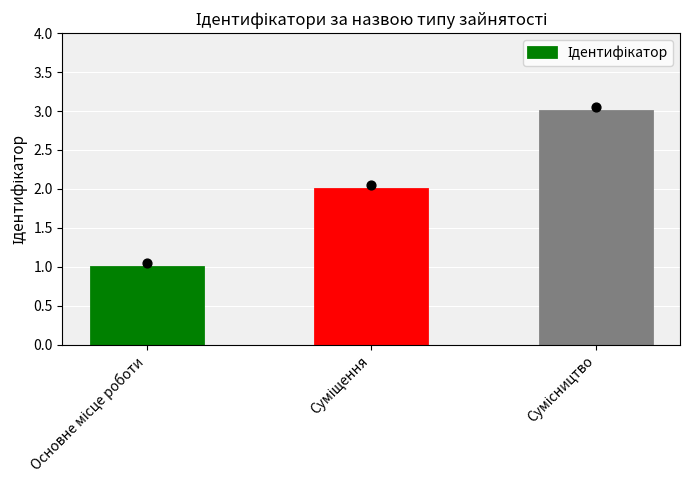

What is the ratio of the value at Суміщення to the value at Сумісництво?

0.7